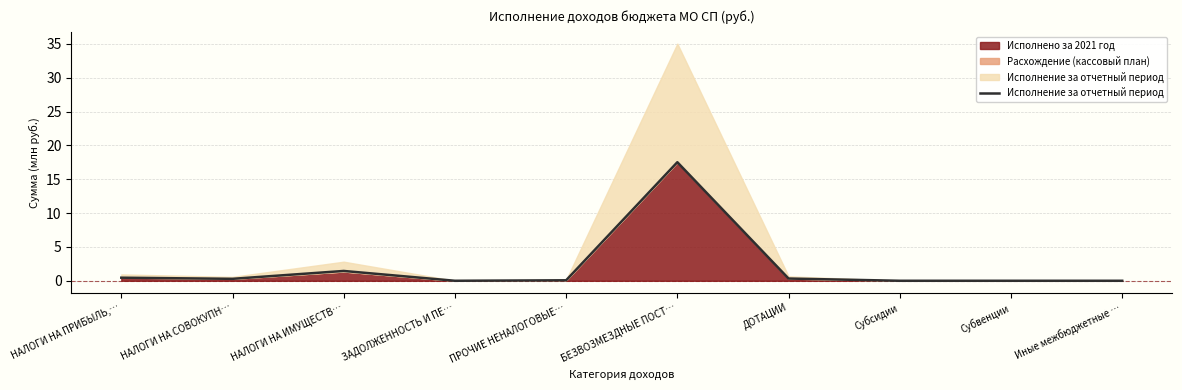

Where does the data first go above 0?

НАЛОГИ НА ПРИБЫЛЬ,…